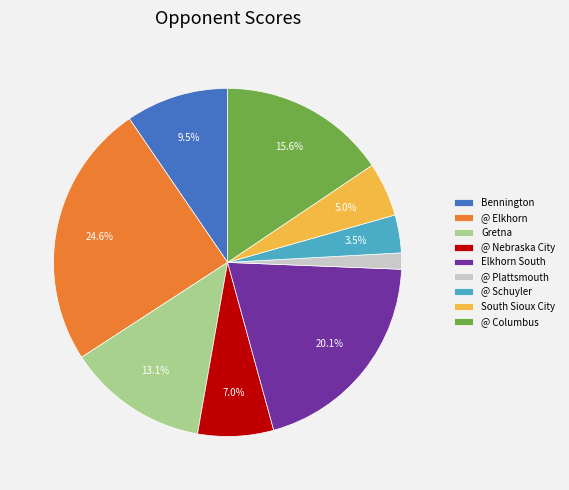

Count the number of slices in the pie.

9